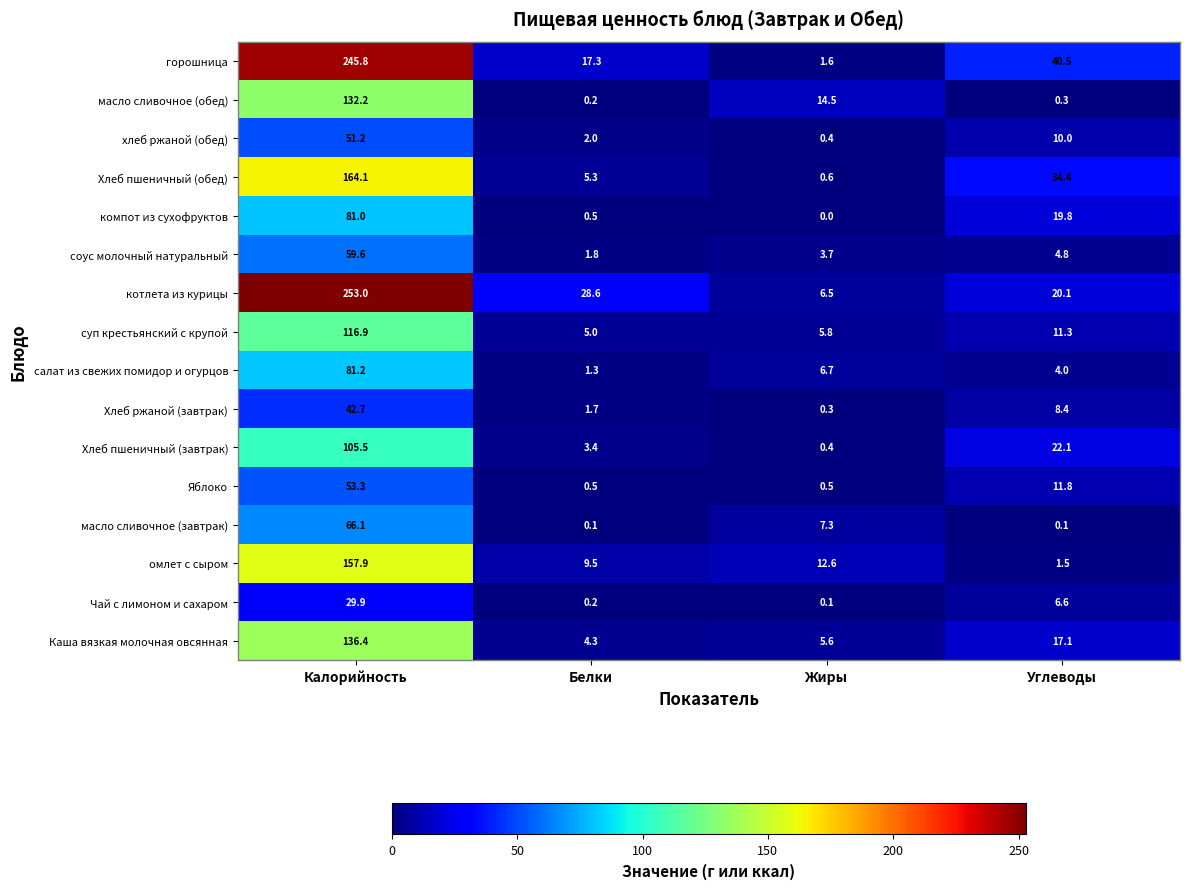

True or false: соус молочный натуральный has a value of 2.5 at Белки.

False